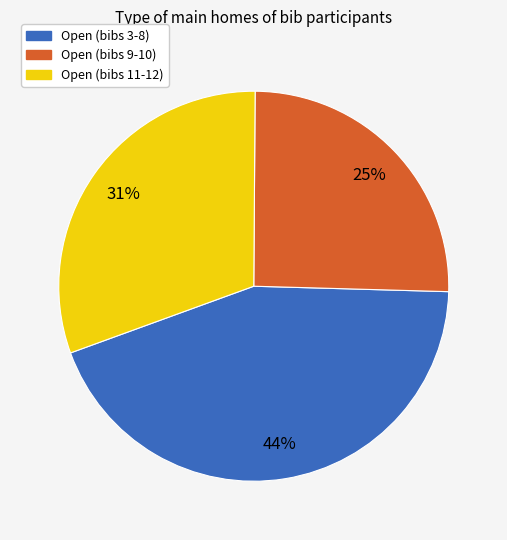

How many slices are in this pie chart?

3